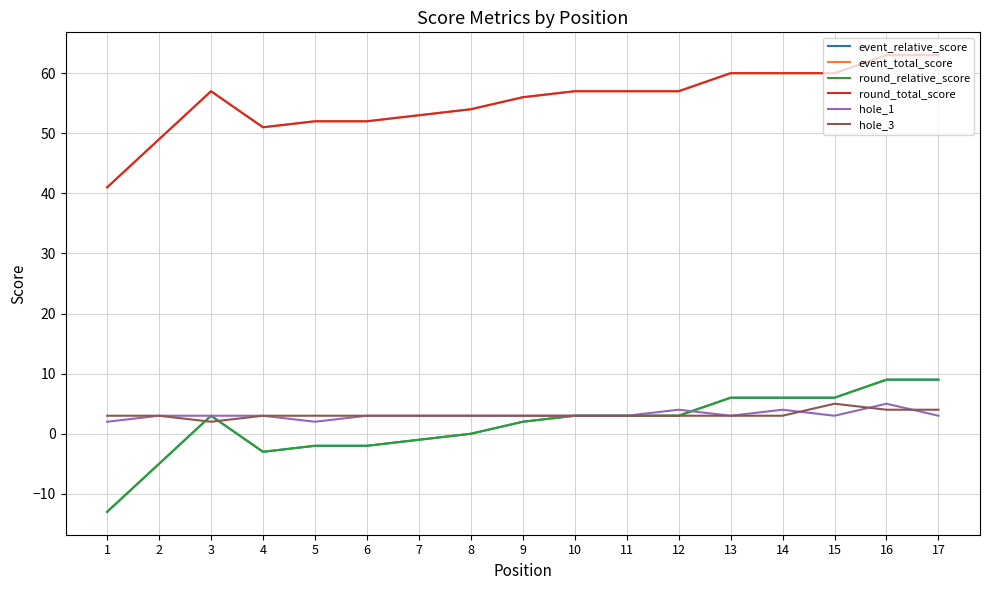

Which series has the largest total across all categories?

event_total_score